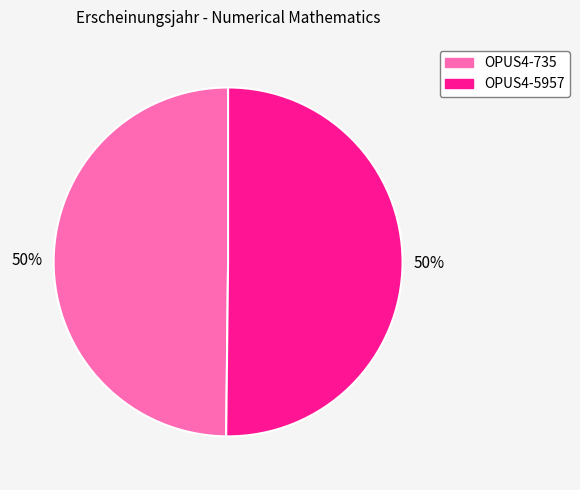

How many segments does this pie chart have?

2